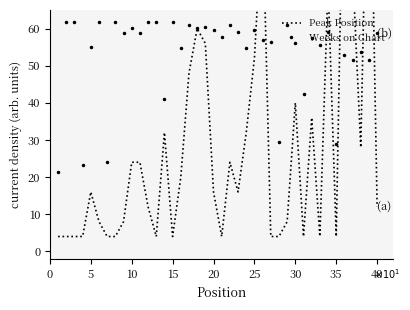

What is the minimum value for Weeks on Chart?

21.4